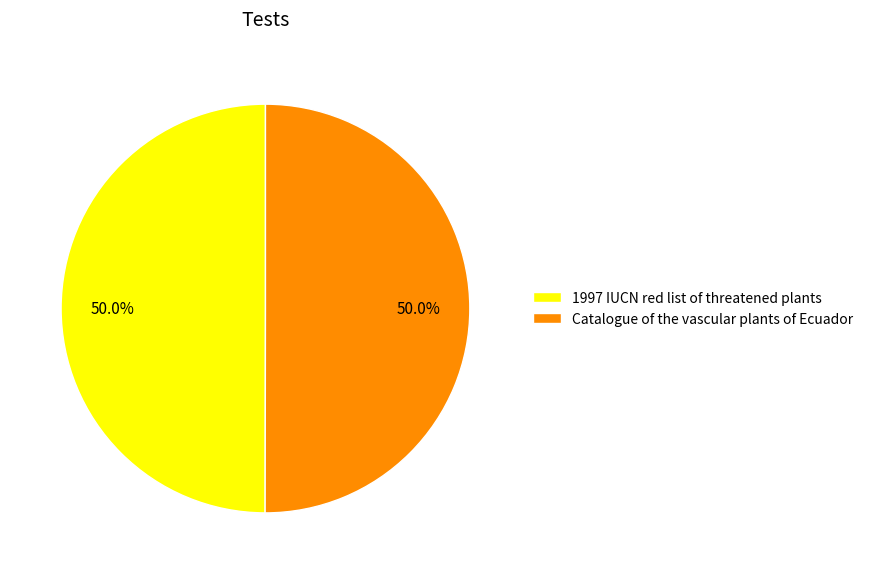

True or false: Catalogue of the vascular plants of Ecuador accounts for 50% of the total.

True